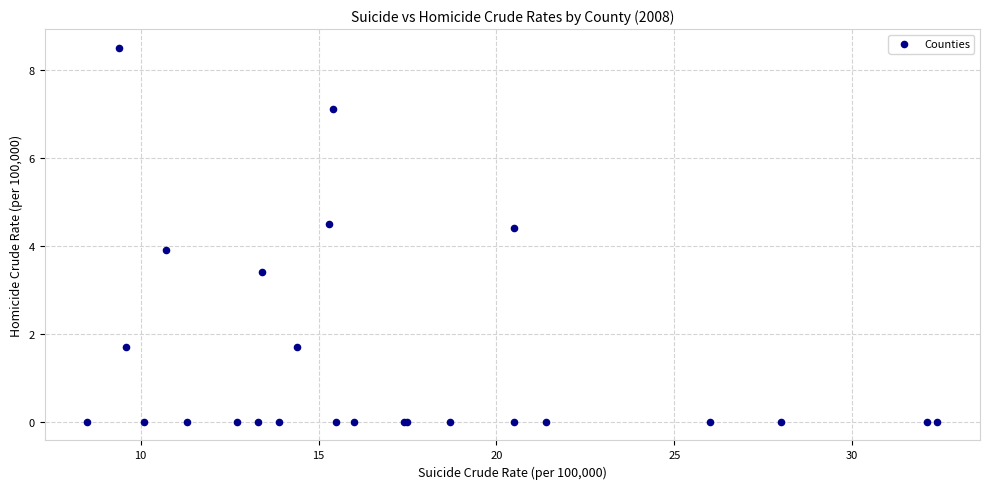

What Y value in the scatter plot is closest to 4?

3.9